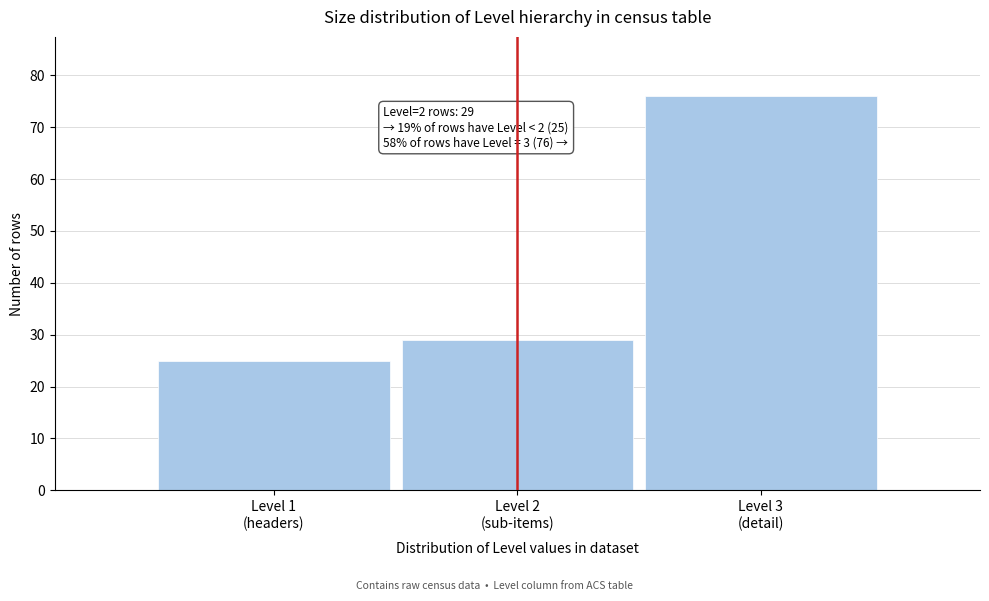

Reading left to right, what are all the values shown in this chart?

25	29	76